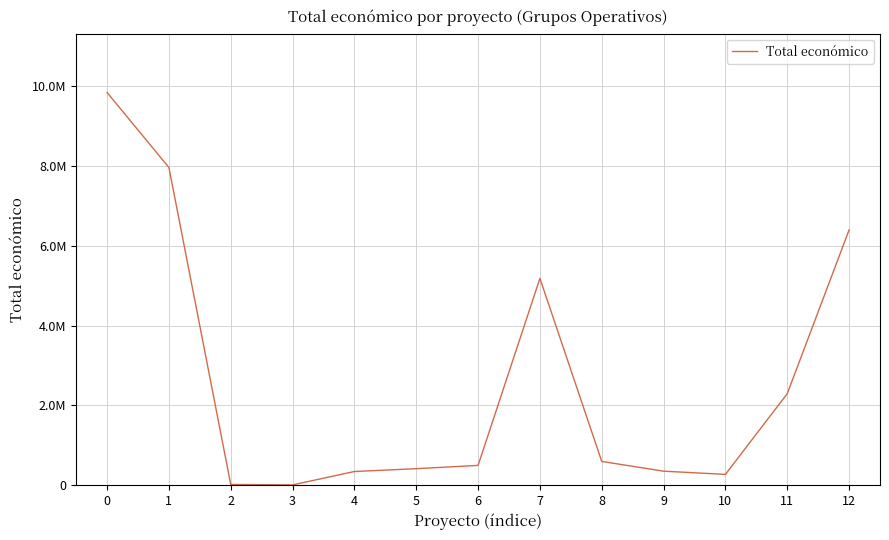

Does the chart display data point markers on the line(s)?

No